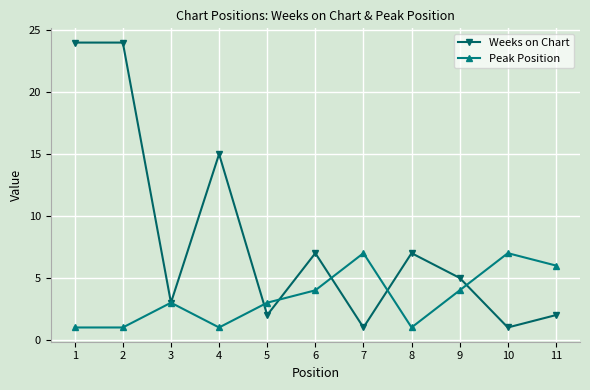

Which series has the largest range (max minus min)?

Weeks on Chart